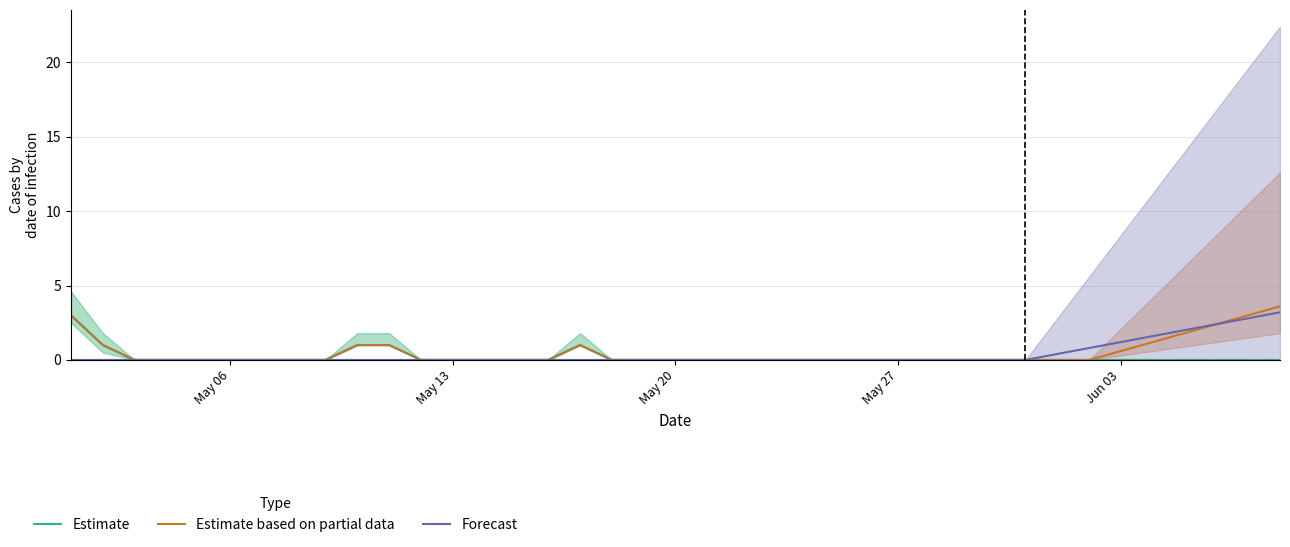

True or false: Estimate has more than 0 interior local peaks.

True